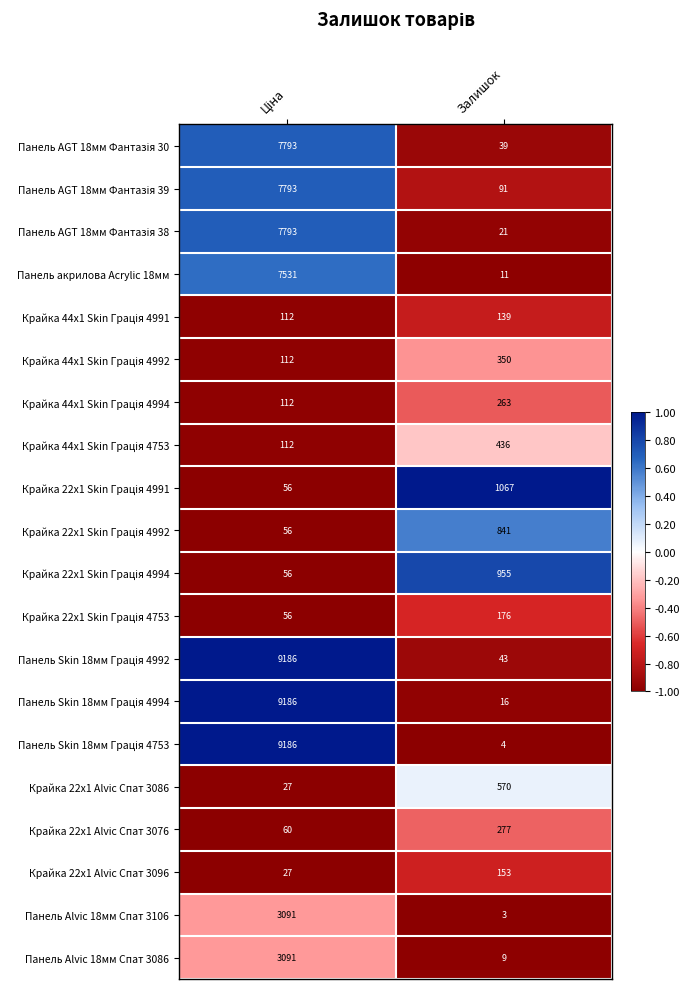

What is the difference between the highest and lowest values at Залишок?

1064